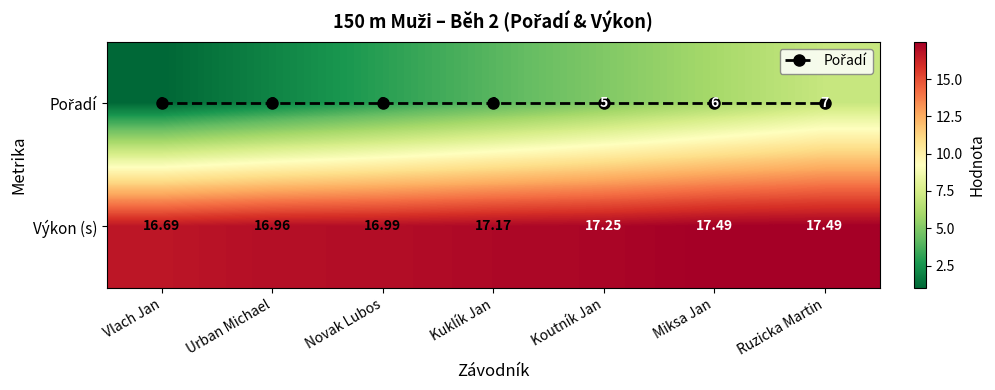

Which category has the lowest value across all series?

Vlach Jan